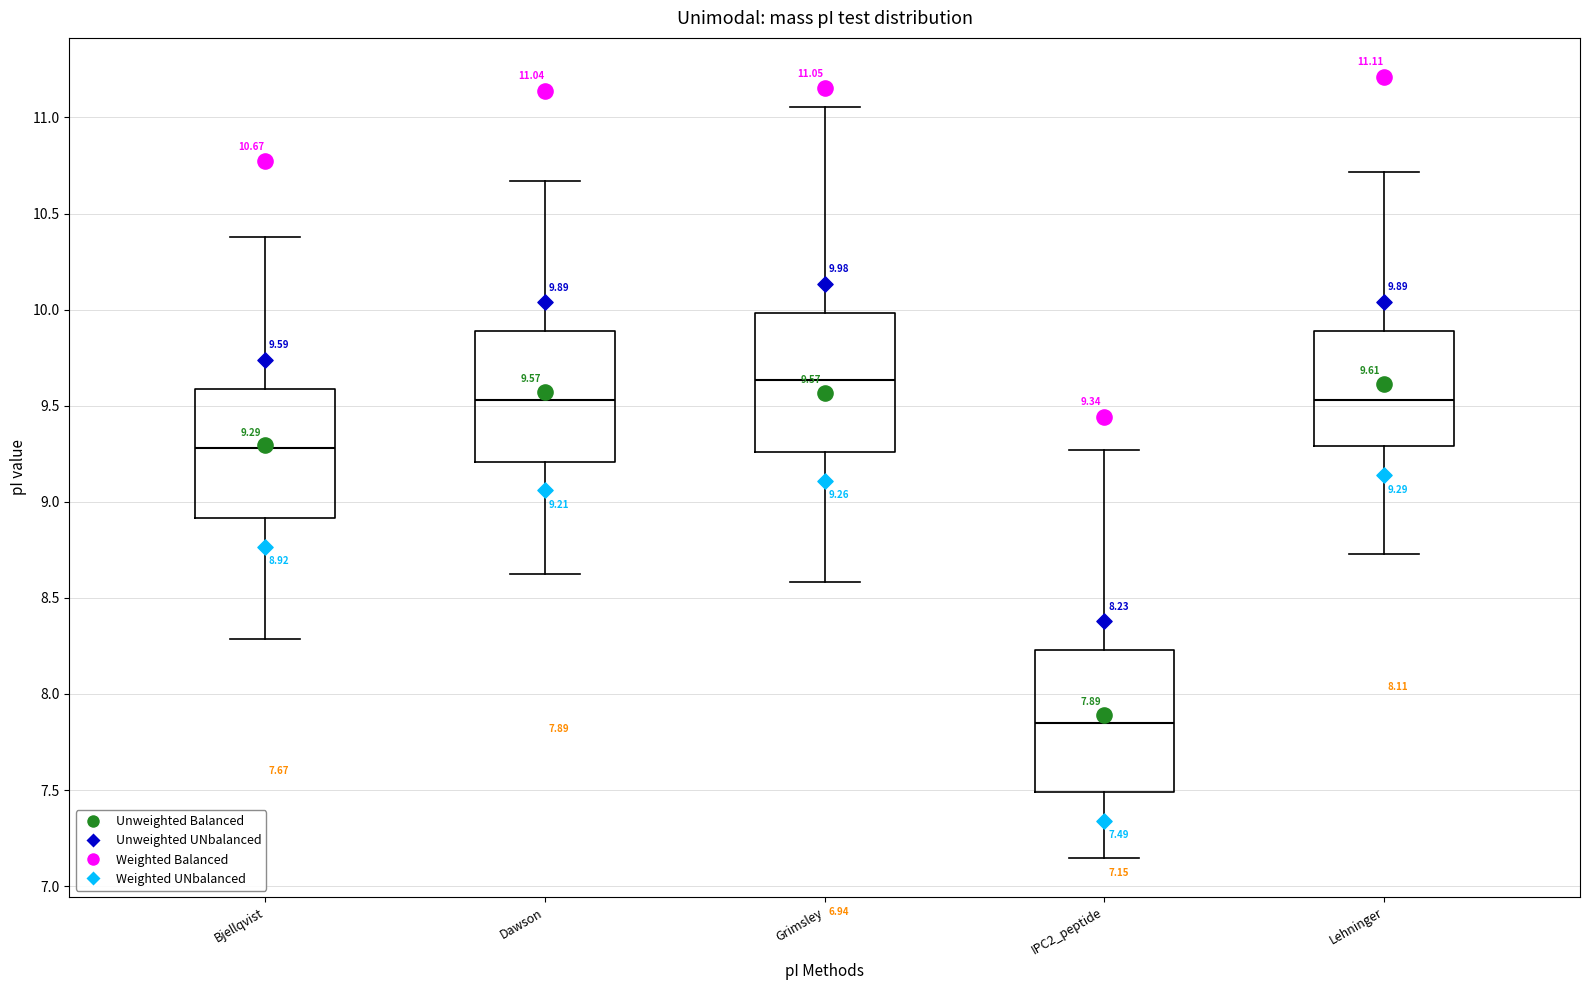

Which box has the highest median line?

Grimsley